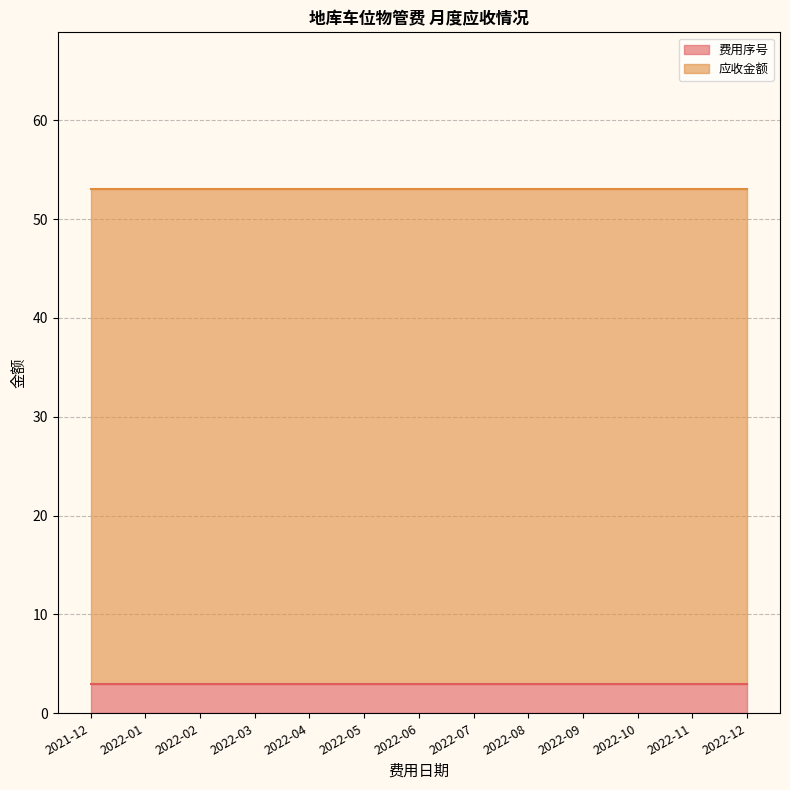

What is the average value of the 应收金额 series?

50